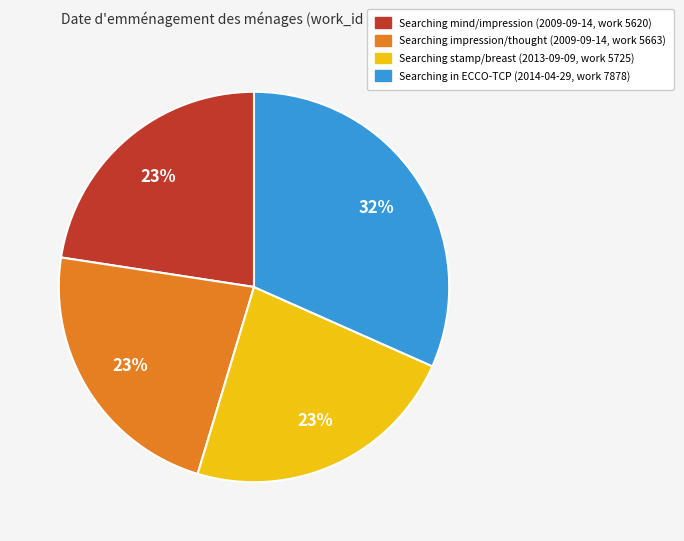

How many segments does this pie chart have?

4